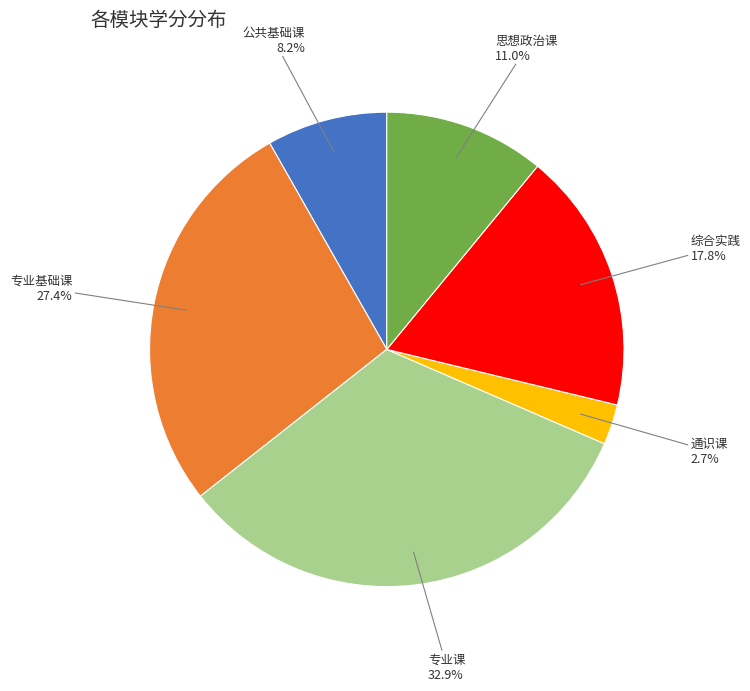

Count the number of slices in the pie.

6